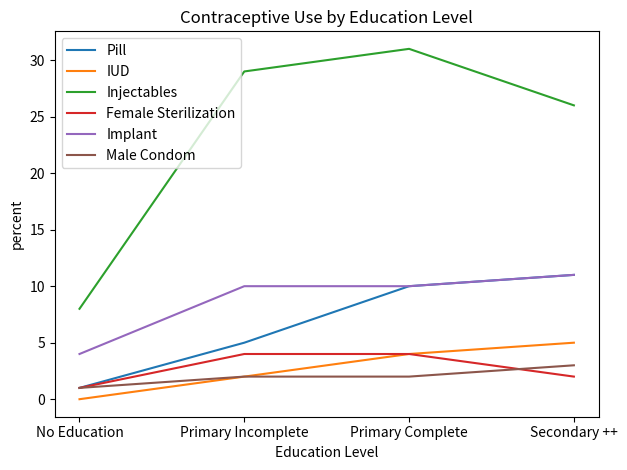

What is the difference between the highest and lowest values at No Education?

8